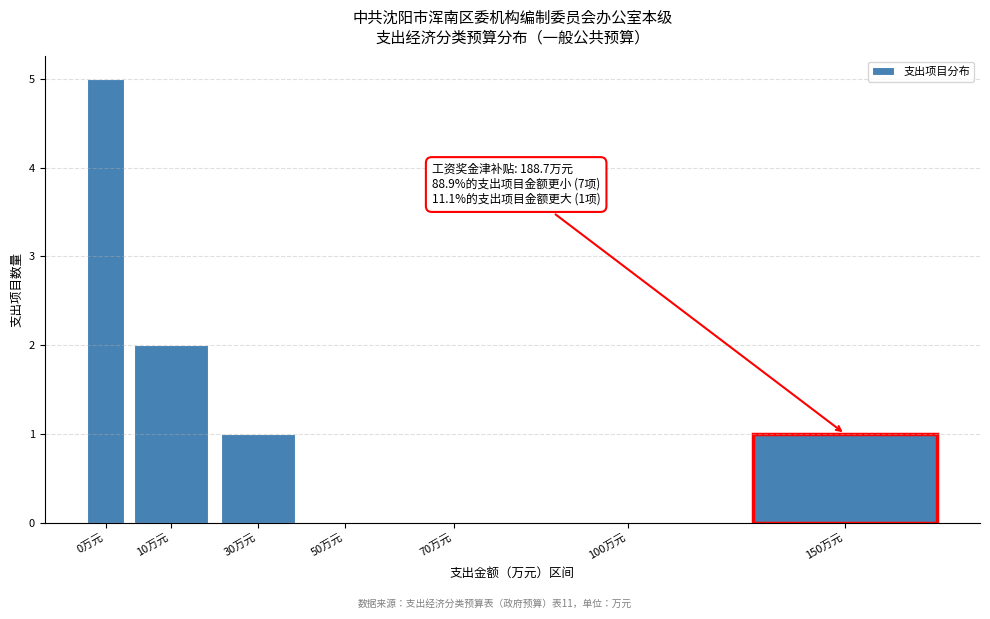

Reading right to left, list all the values displayed in this chart.

150万元=1	100万元=0	70万元=0	50万元=0	30万元=1	10万元=2	0万元=5